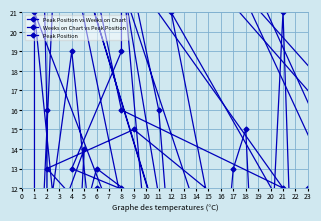

Reading left to right, list all the values displayed in this chart.

Peak Position vs Weeks on Chart: 3	2	16	44	7	14	2	21	11	2	1	19	5	6	8	12	2	9	34	16	12	29	8	16	43	23	4	8	8	1	7	11	1	45	29	6	1	43	1	2
Weeks on Chart vs Peak Position: 1	2	2	1	1	5	4	1	7	9	7	4	1	6	8	6	13	15	2	8	21	2	12	11	2	8	13	19	28	30	31	2	33	1	2	13	1	4	34	40
Peak Position: 1	2	2	1	1	5	4	1	7	9	7	4	1	6	8	6	13	15	2	8	21	2	12	11	2	8	13	19	28	30	31	2	33	1	2	13	1	4	34	40